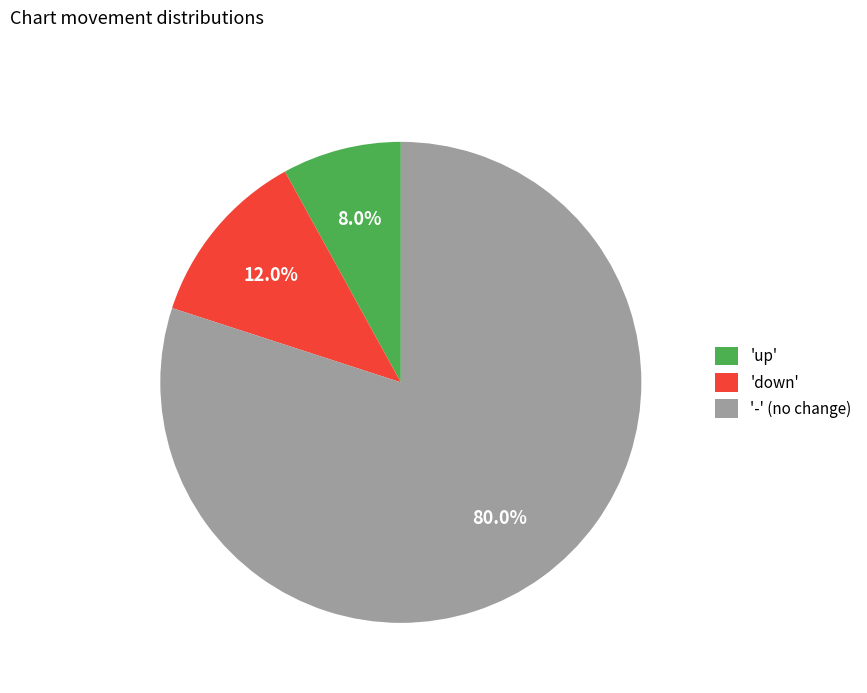

Count the number of slices in the pie.

3